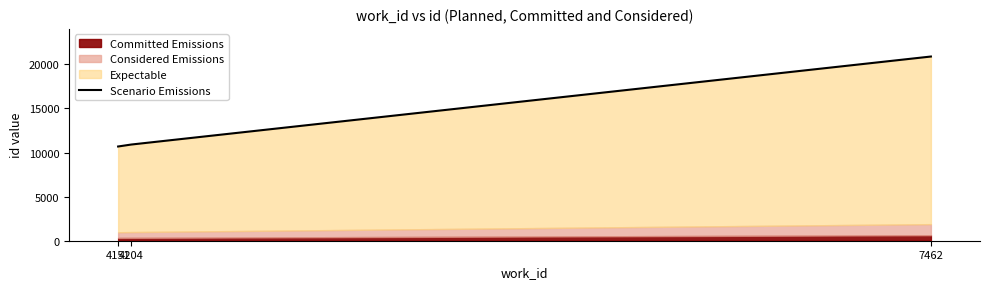

Which has a higher value, 7462 or 4151?

7462